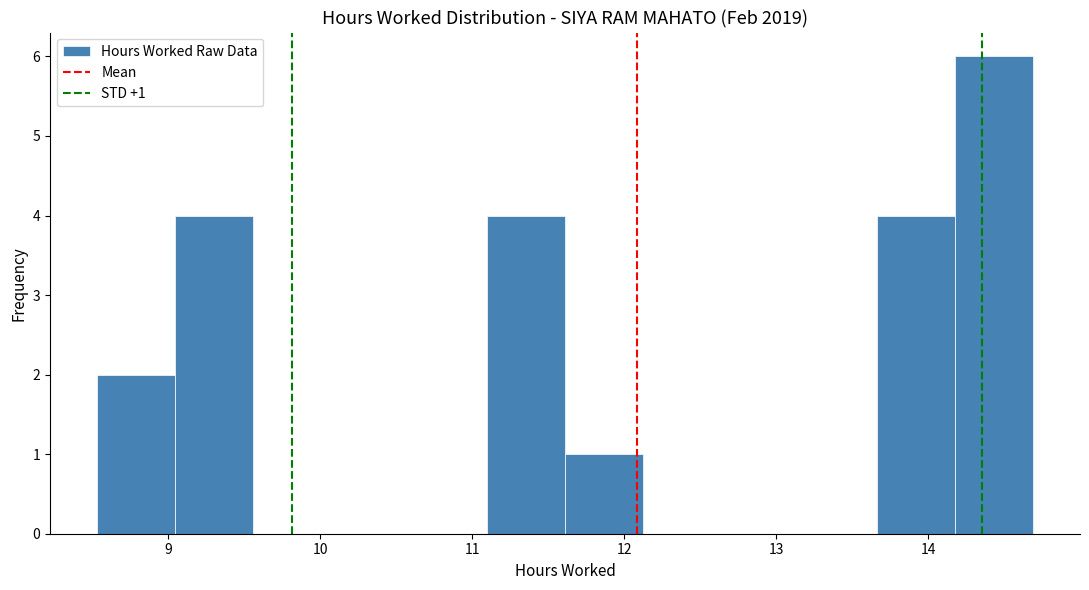

Which range on the x-axis has the tallest bar?

14.2 to 14.7